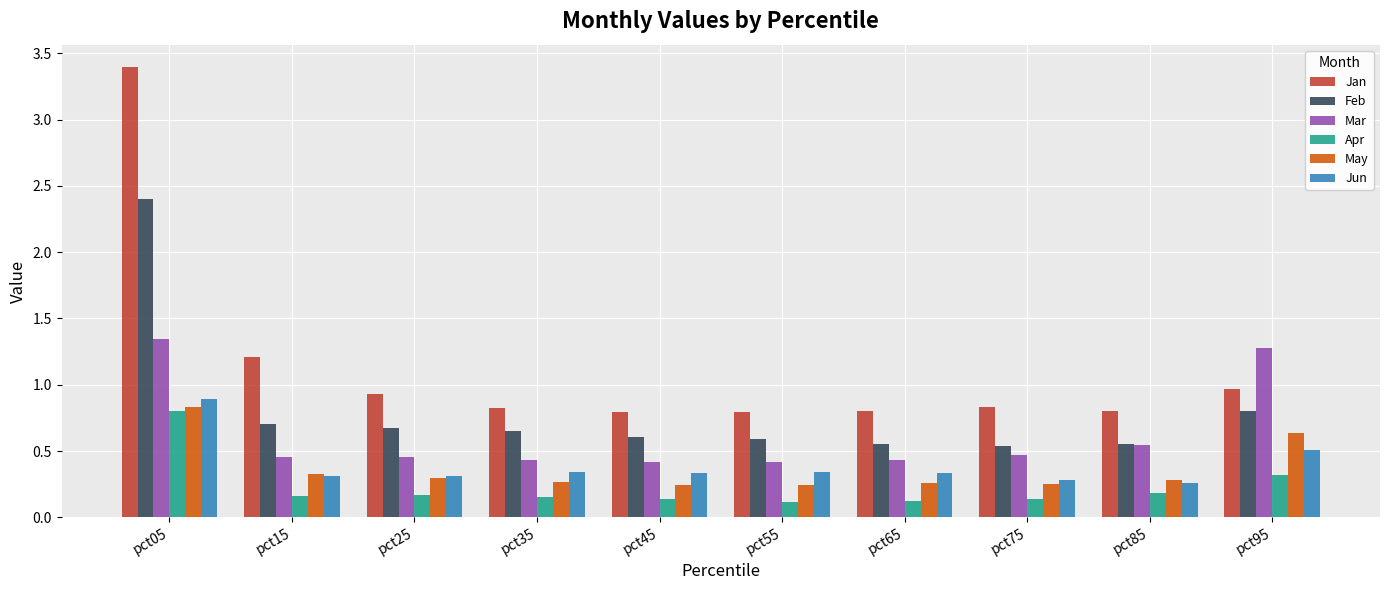

What is the difference between the highest and lowest values at pct15?

1.0